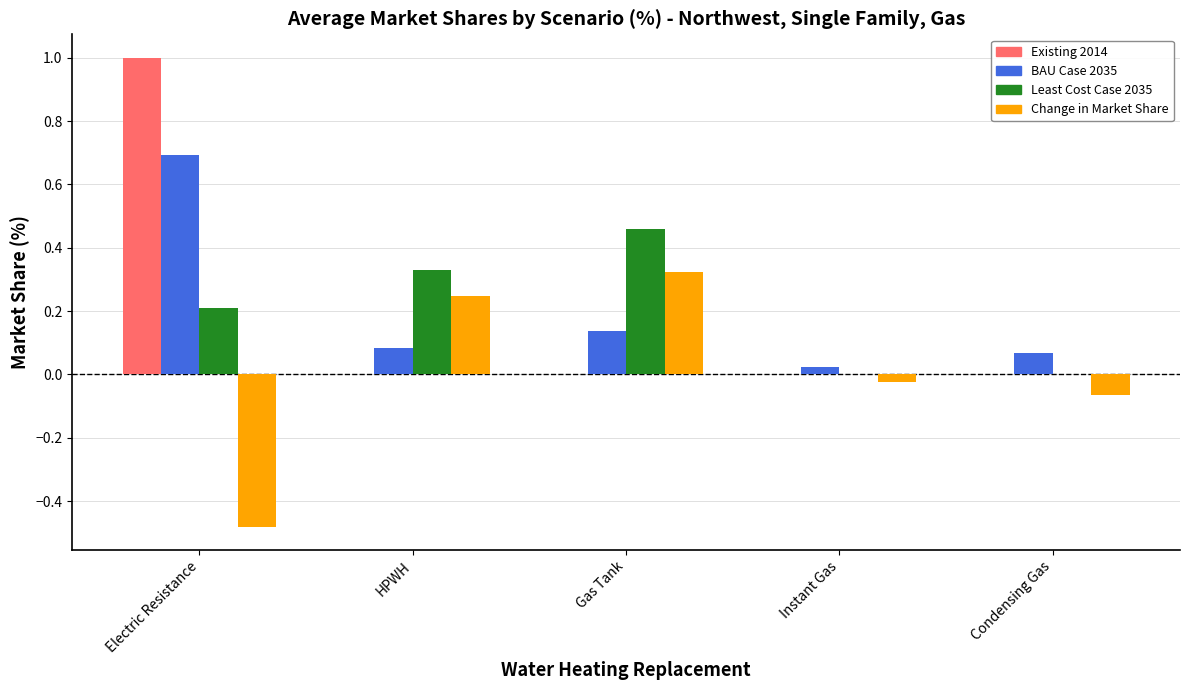

What is the maximum value for Existing 2014?

1.0